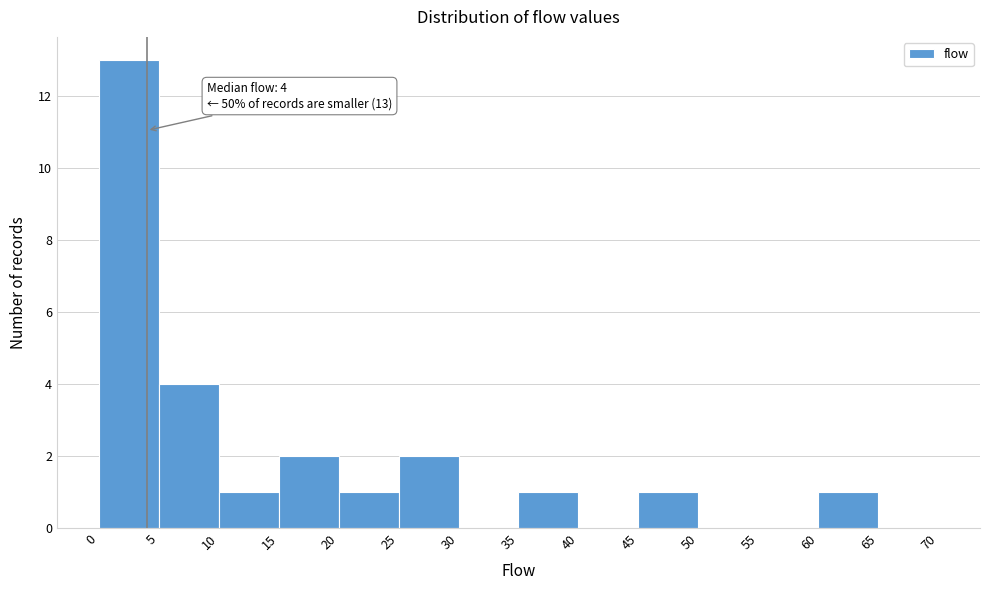

Over which range of the x-axis is the bar tallest?

0 to 5